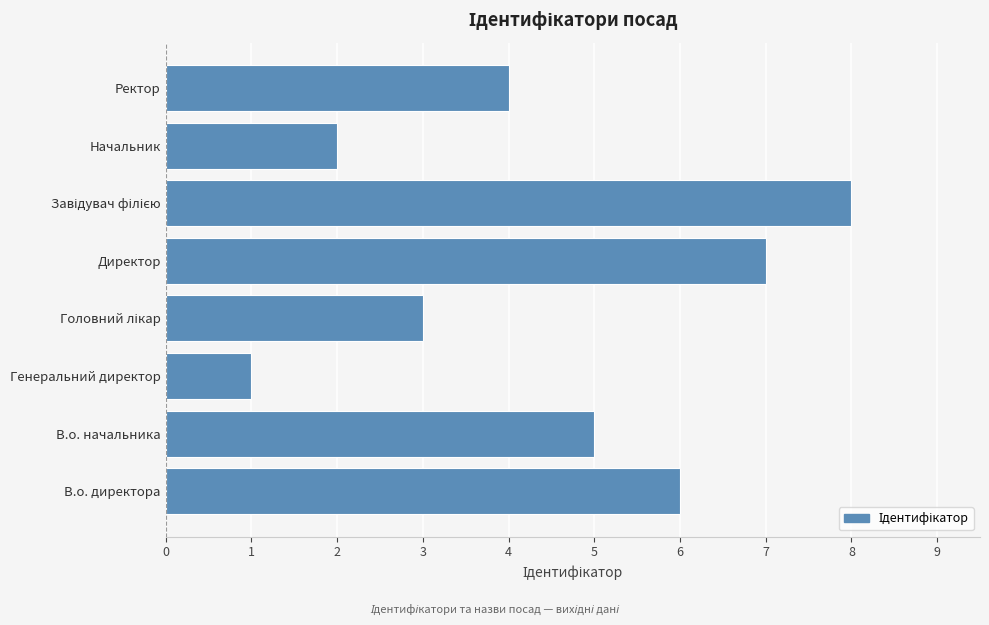

What is the sum of the values at В.о. директора and Директор?

13